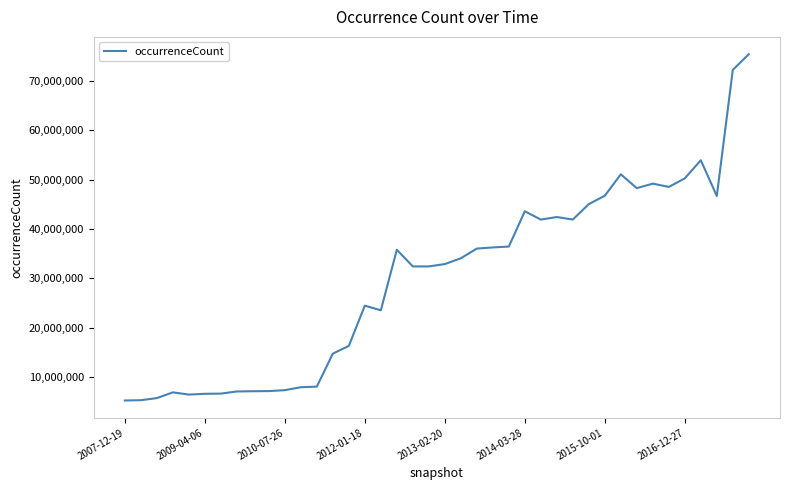

What is the difference between the maximum and minimum values?

70209822